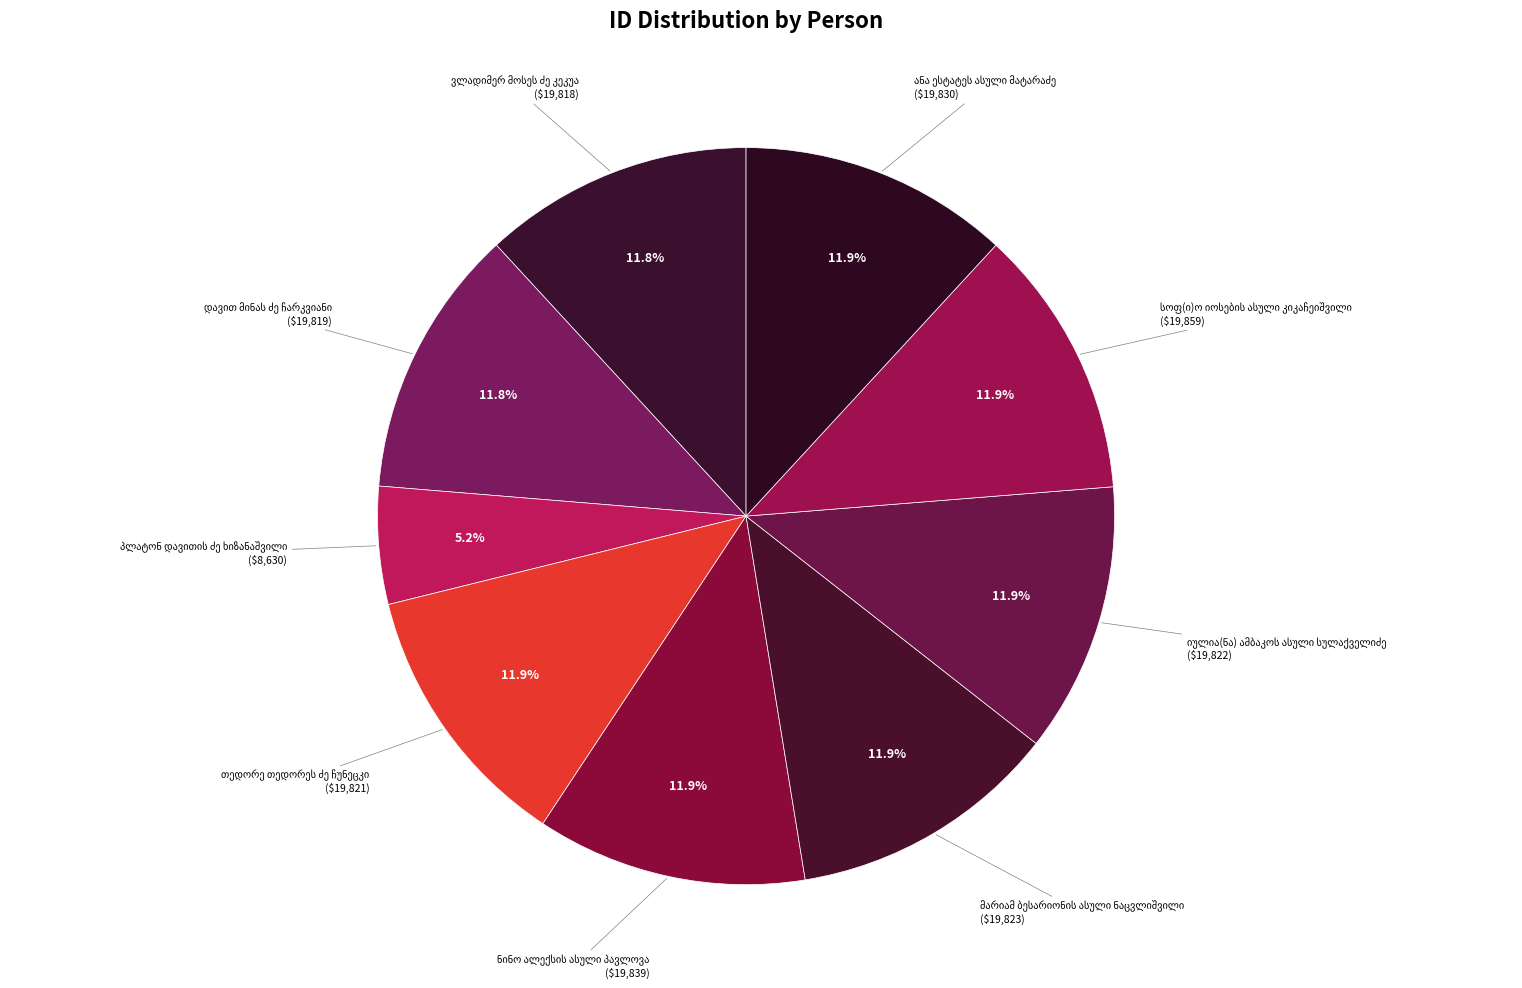

What percentage is the თედორე თედორეს ძე ჩუნეცკი slice, to the nearest percent?

12%